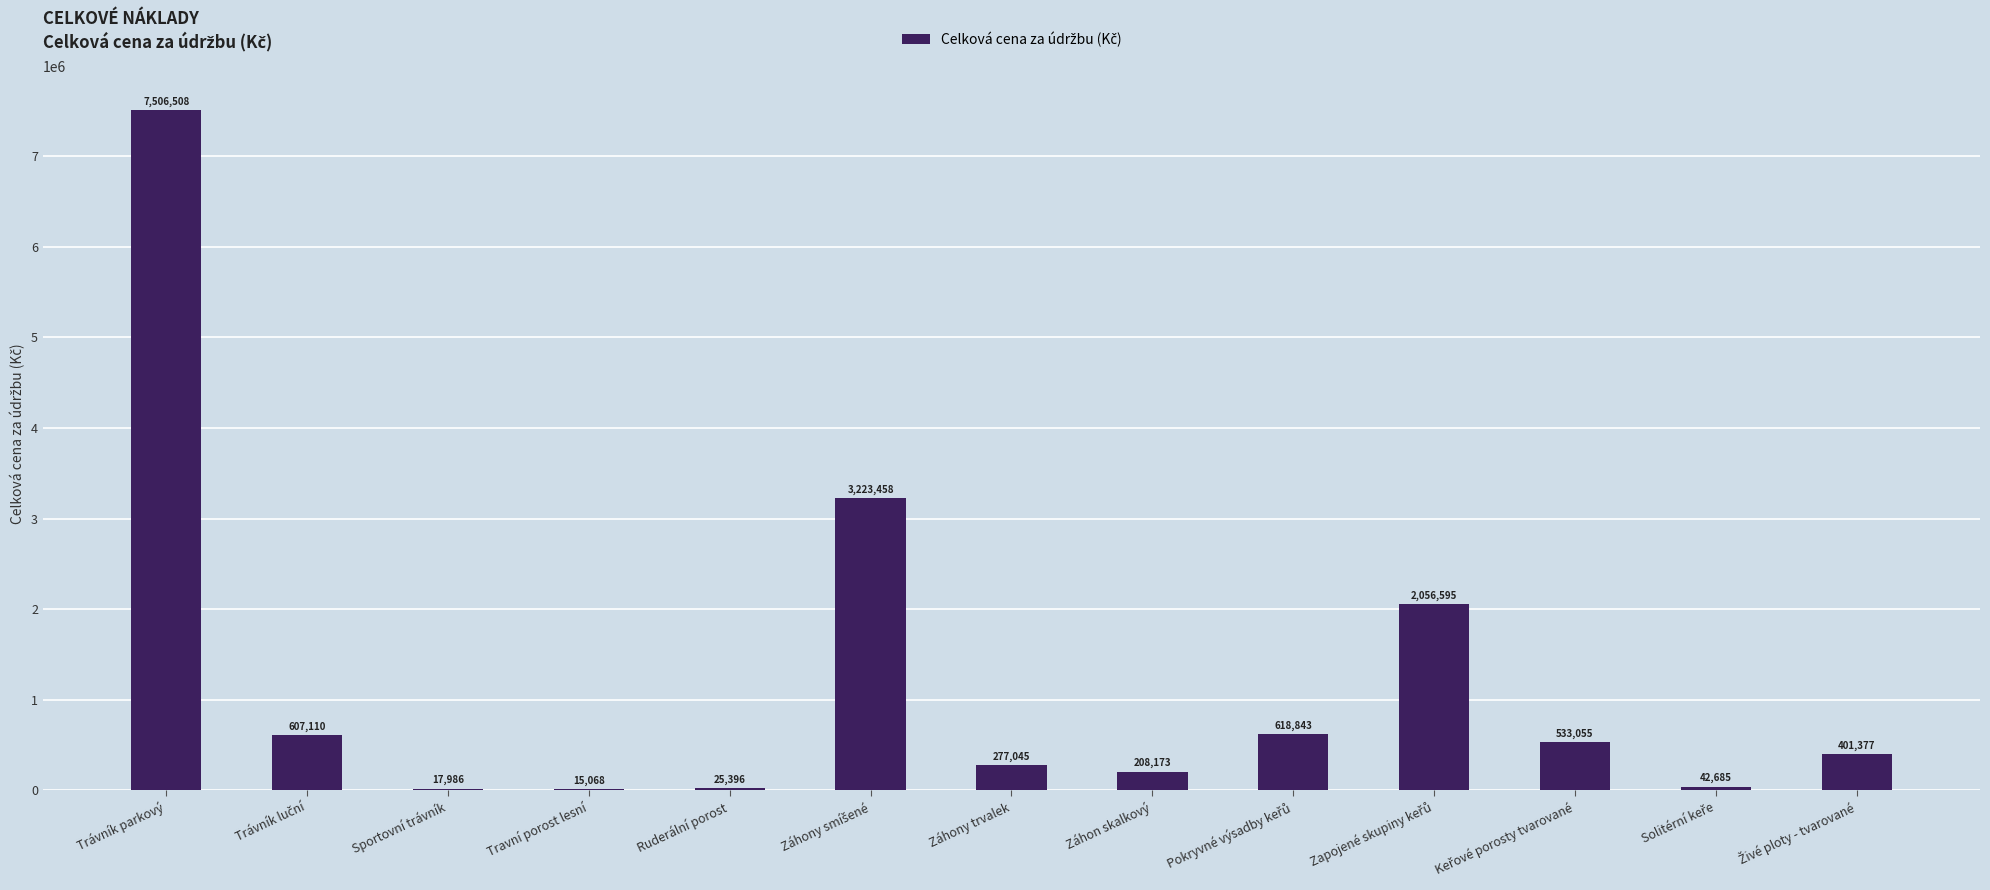

Between Ruderální porost and Záhony trvalek, which is larger?

Záhony trvalek